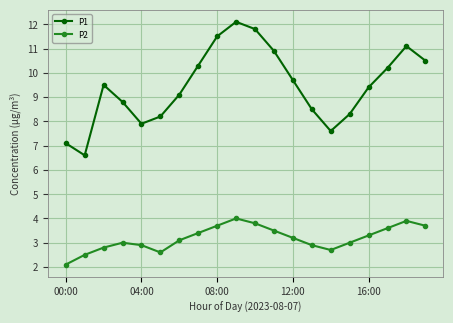

How many lines are shown in the chart?

2